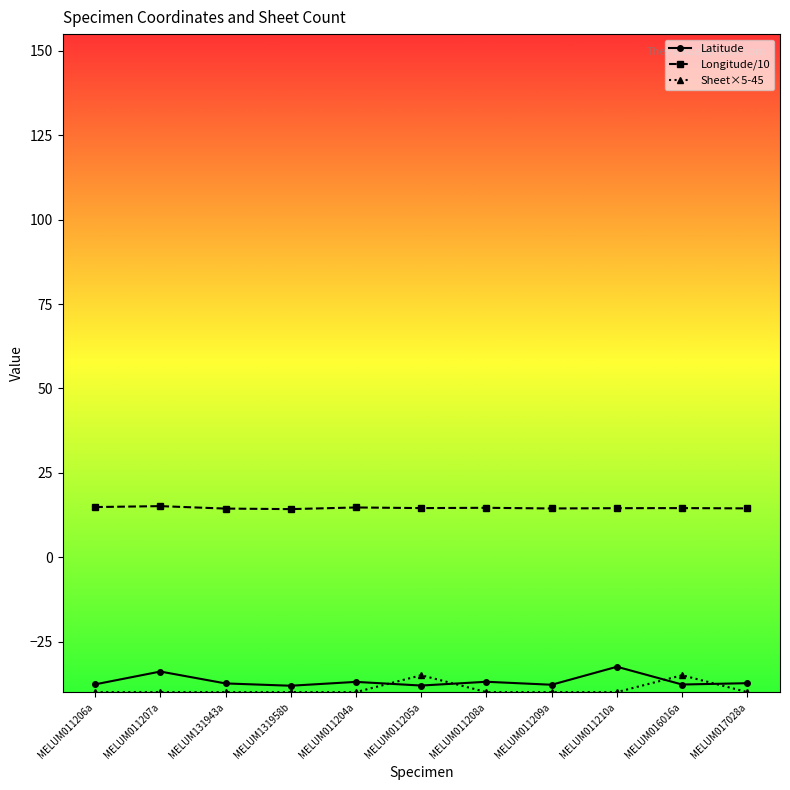

True or false: Latitude and Sheet×5-45 cross at least once.

True